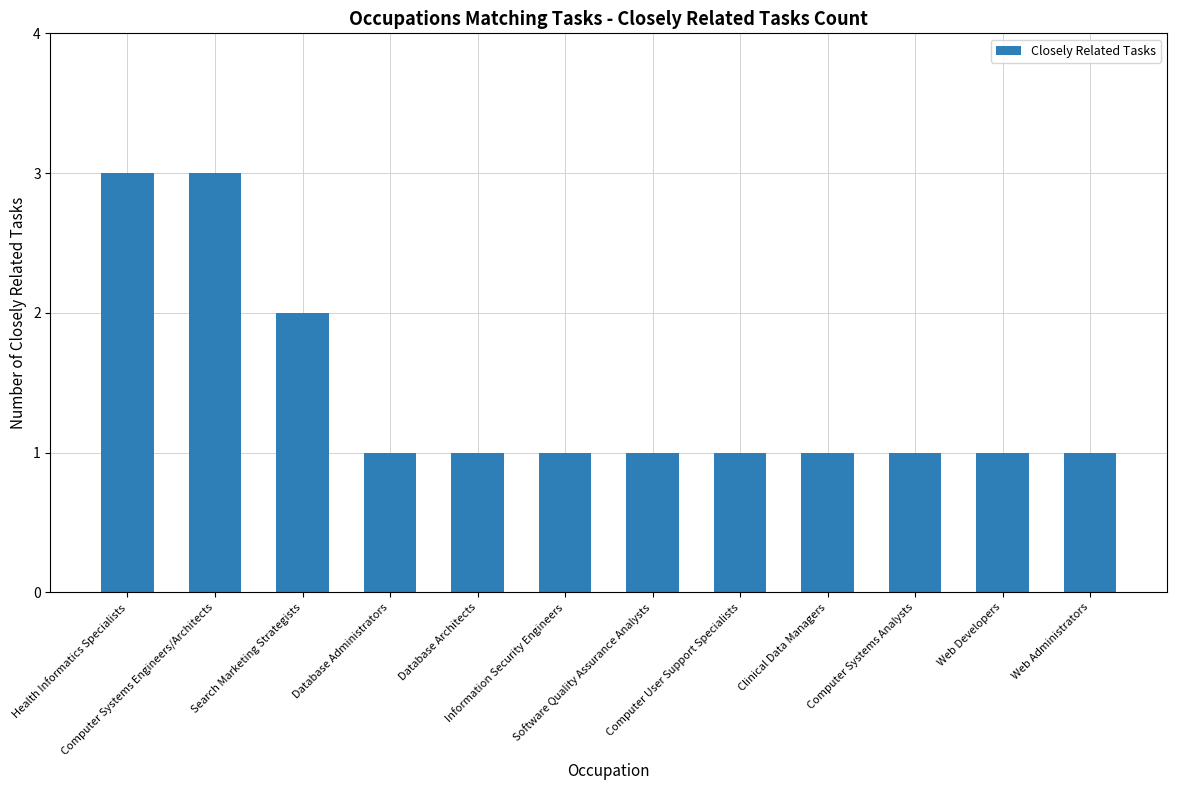

What is the difference between the second highest and second lowest values?

2